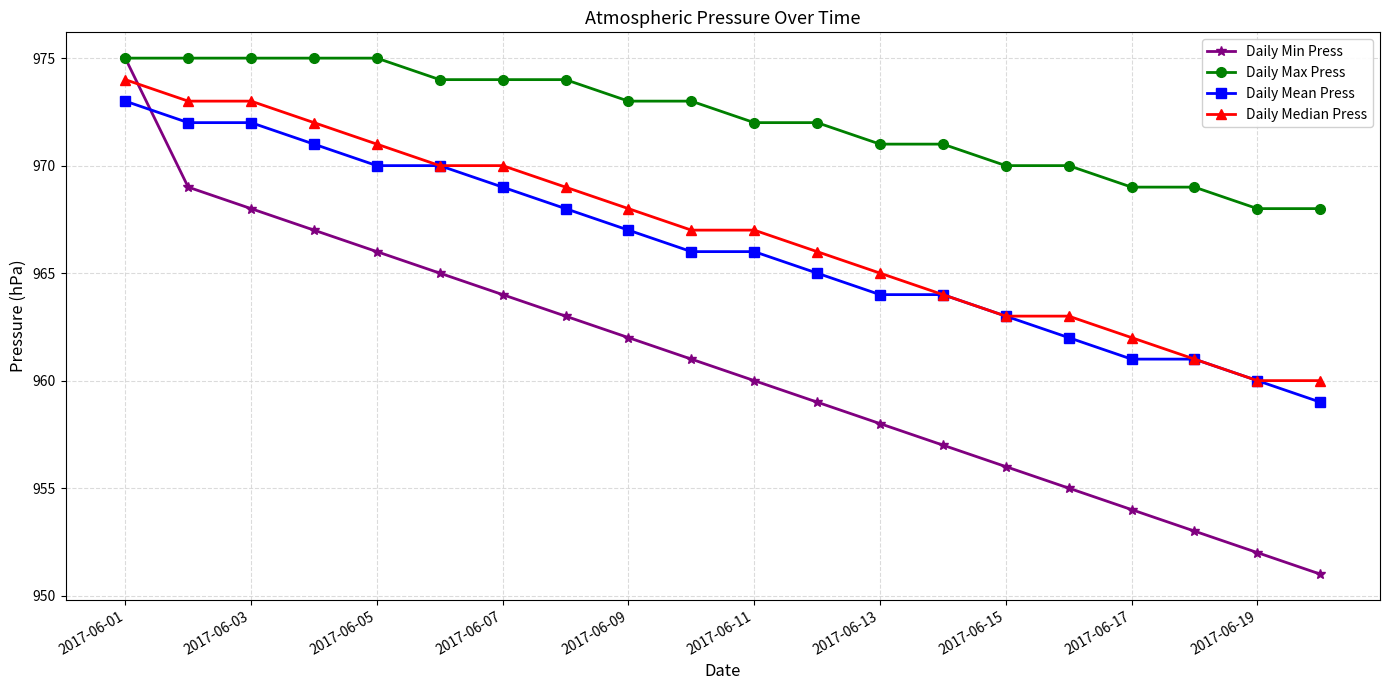

How many intersections are there between Daily Median Press and Daily Min Press?

1